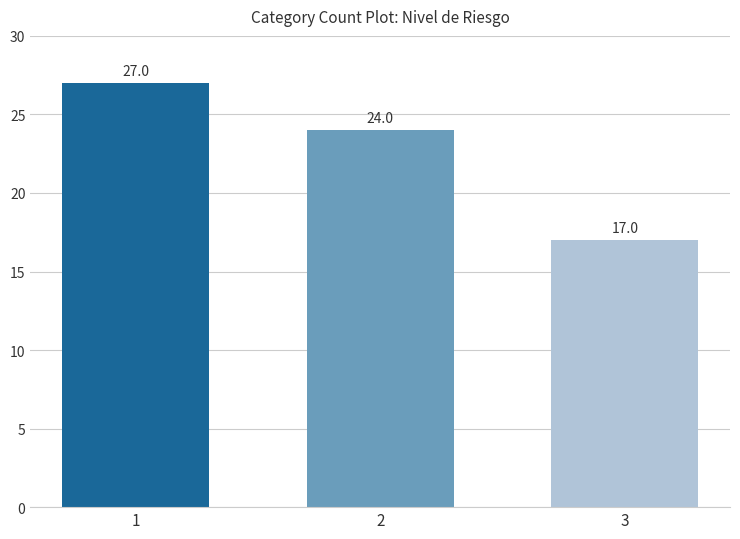

What is the sum of all values?

68